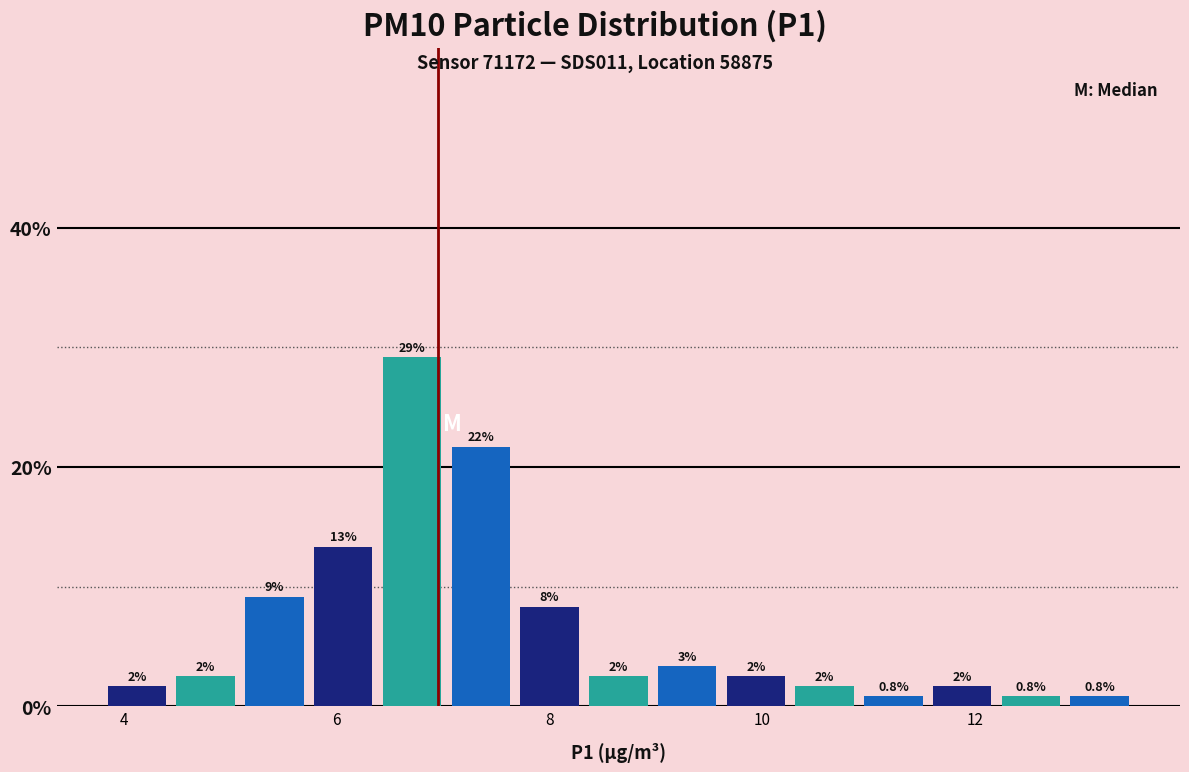

Around what value on the x-axis is the tallest bar? Give the approximate position of its centre, as read against the axis.

6.8